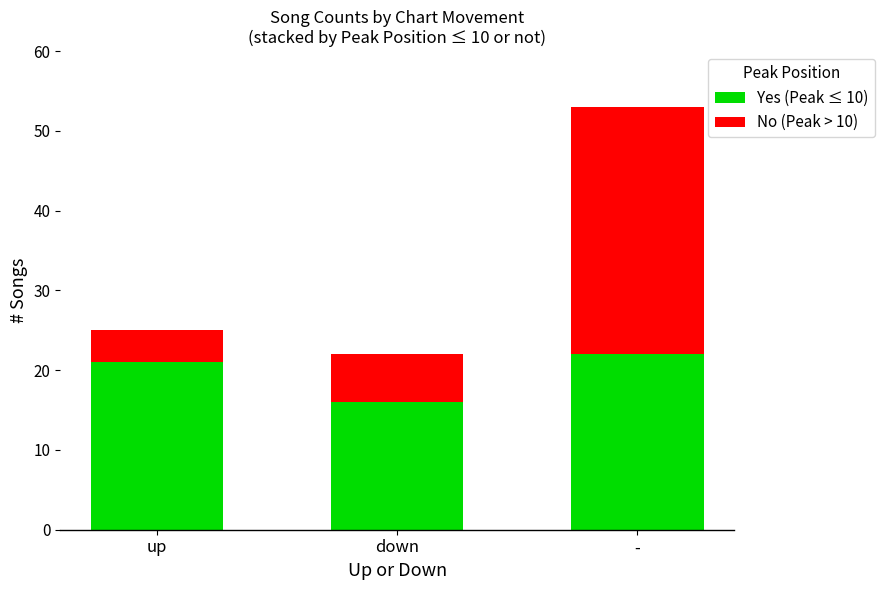

Does the chart contain any negative values?

No